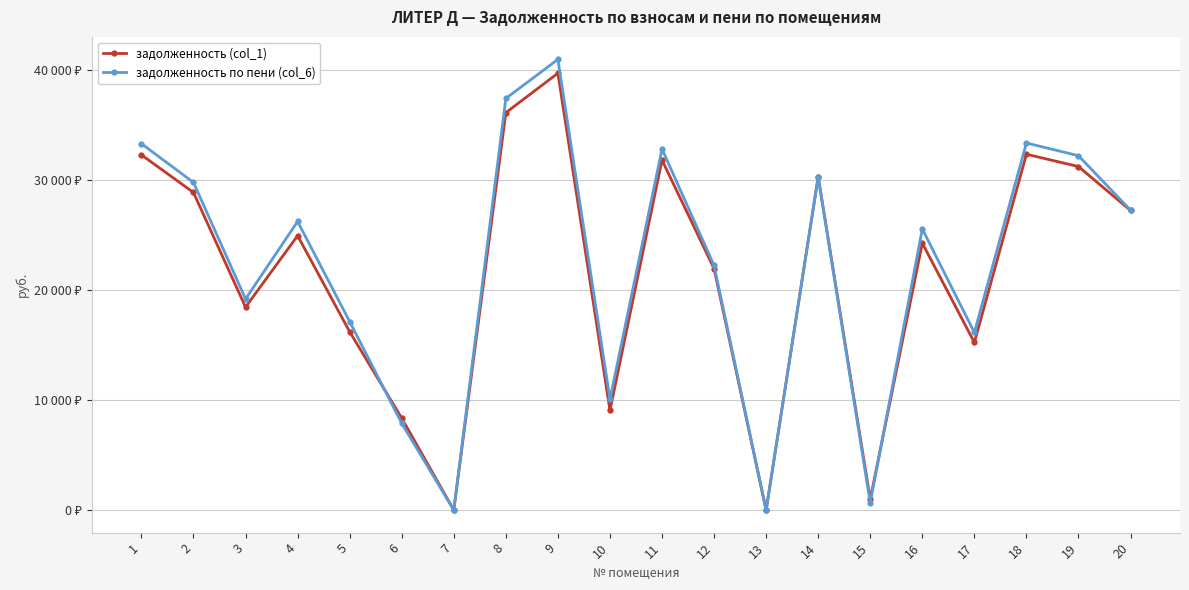

Rank the series at 5 from lowest to highest value.

задолженность (col_1), задолженность по пени (col_6)